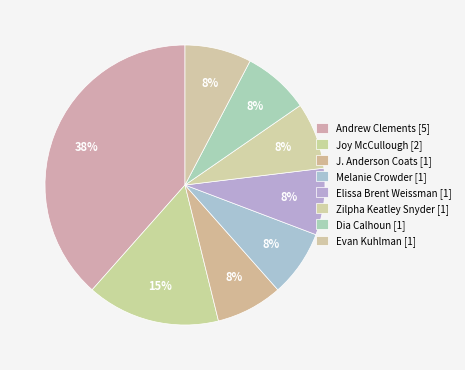

Count the number of slices in the pie.

8